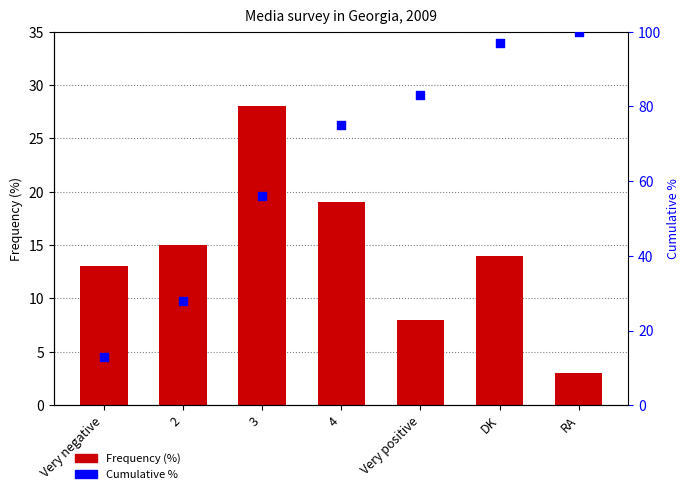

What are all the series names shown in the legend?

Frequency (%), Cumulative %